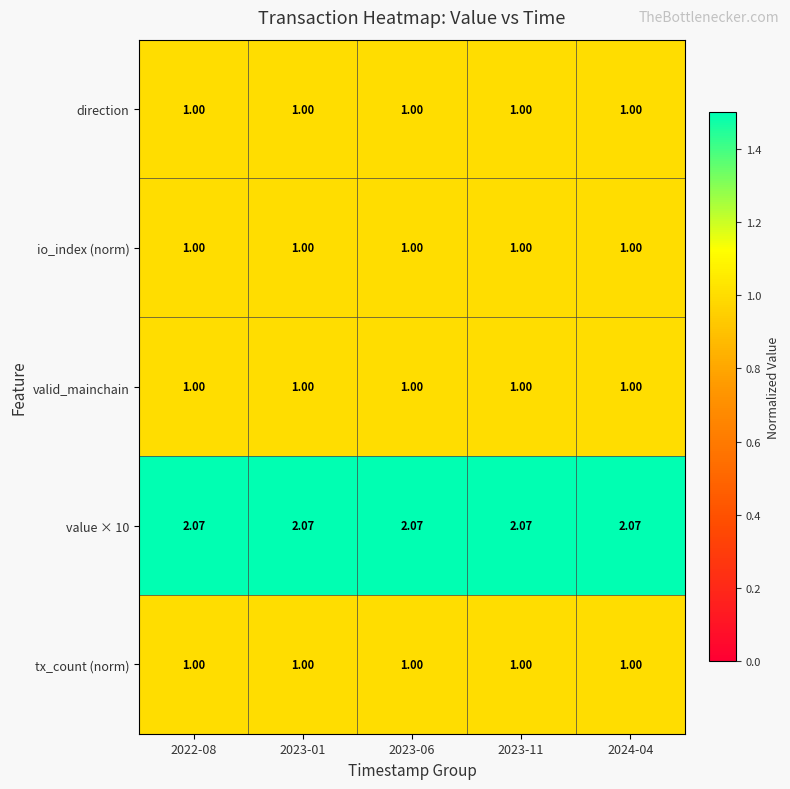

Which series has the largest range (max minus min)?

direction